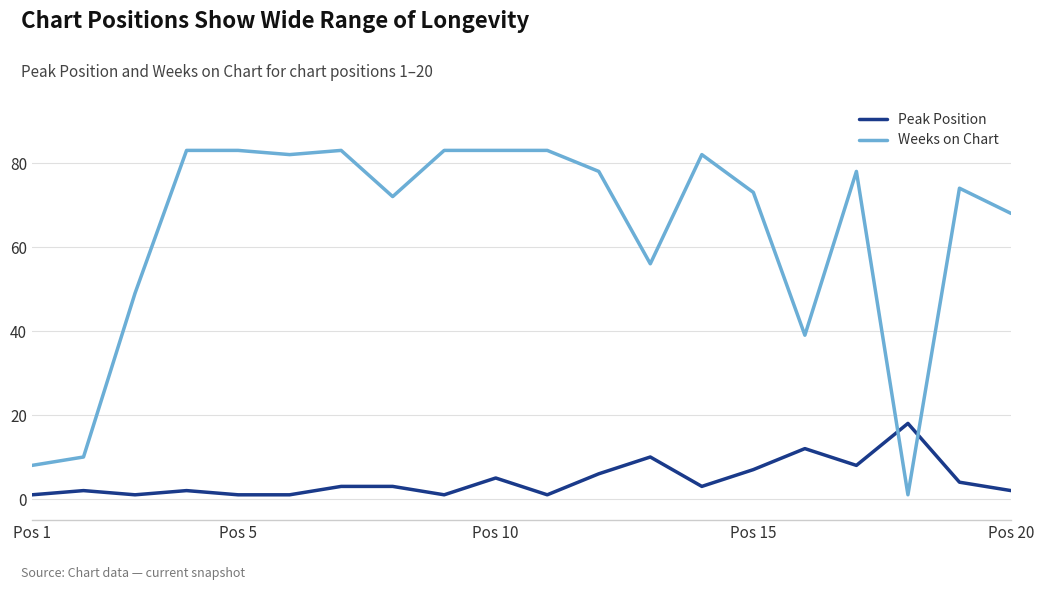

True or false: Weeks on Chart and Peak Position cross at least once.

True